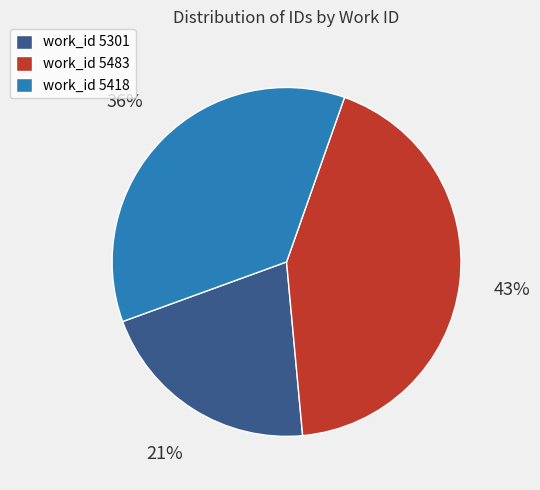

What is the largest slice in the pie chart?

work_id 5483